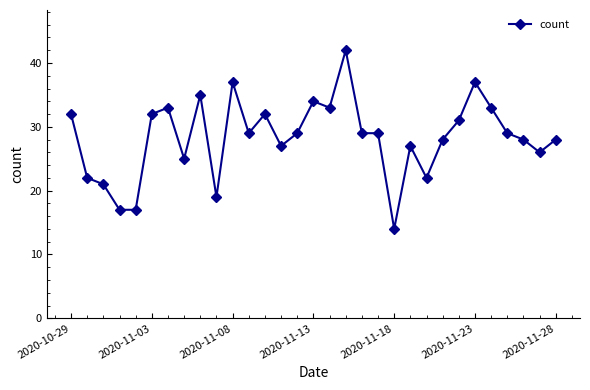

What is the minimum value shown in the chart?

14